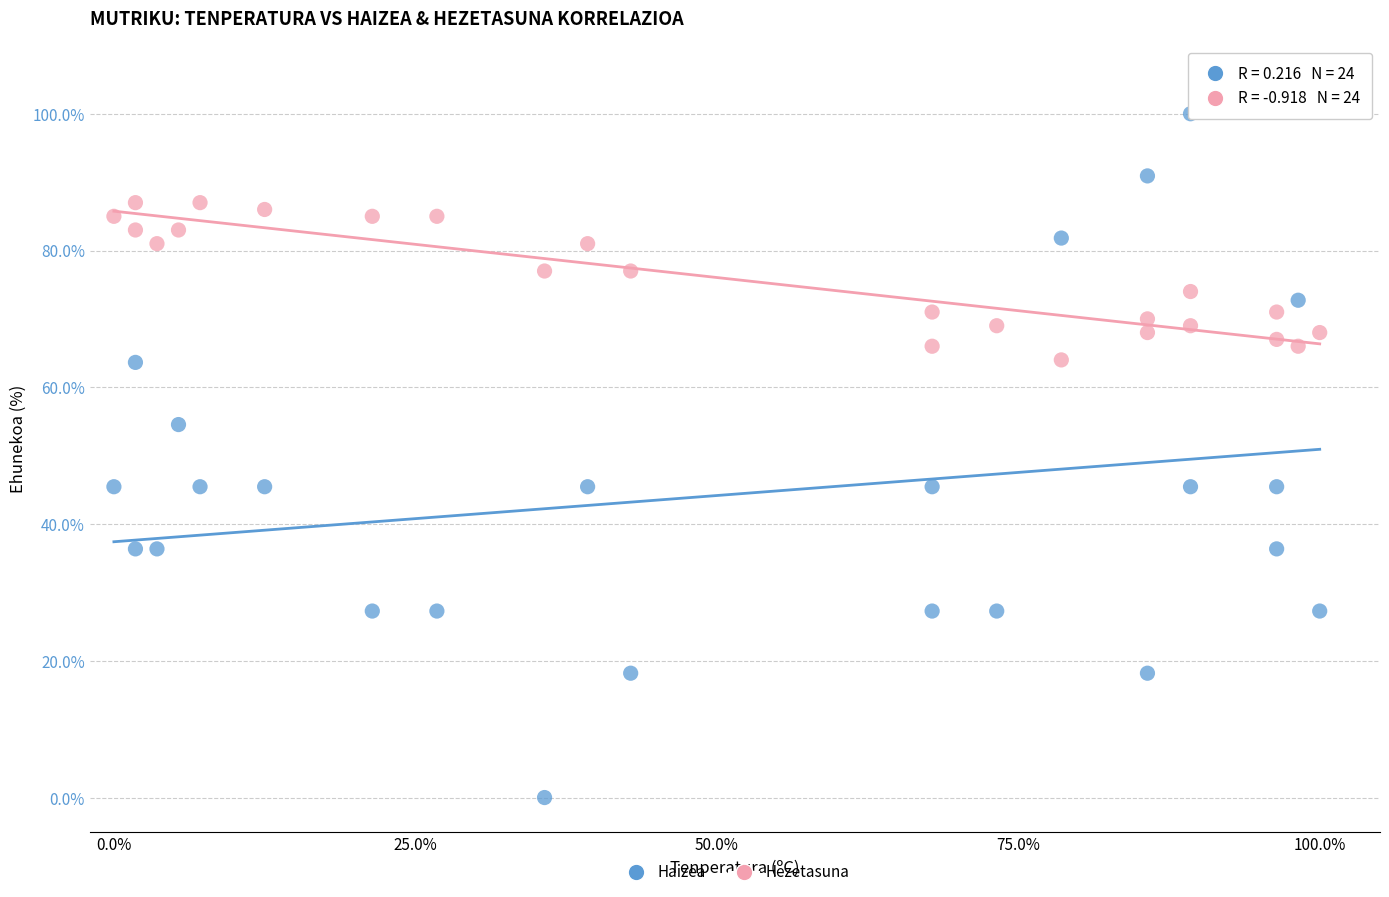

Across all data points, what is the range of X values (max minus min)?

100.0